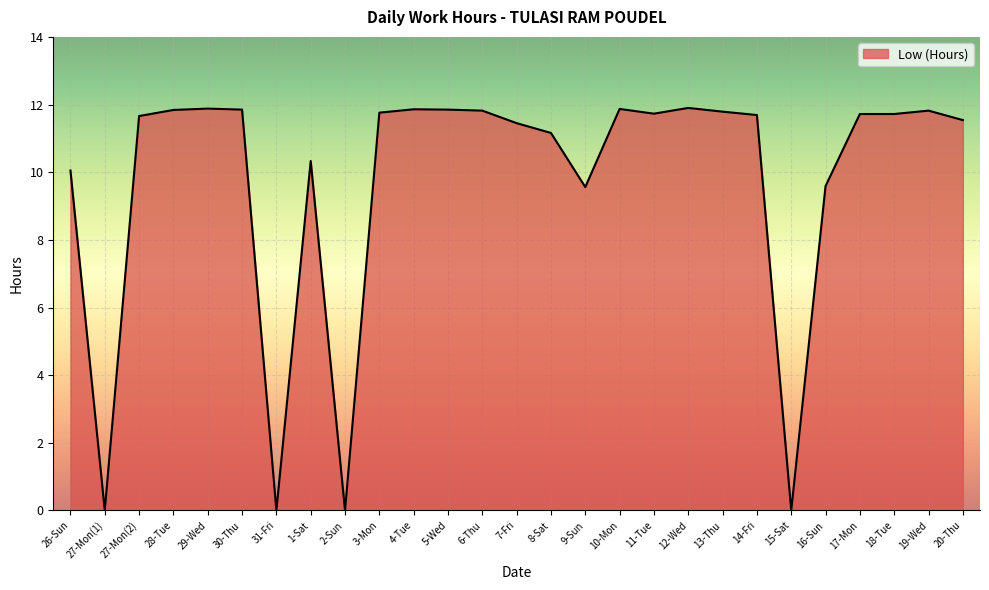

How many lines are shown in the chart?

1